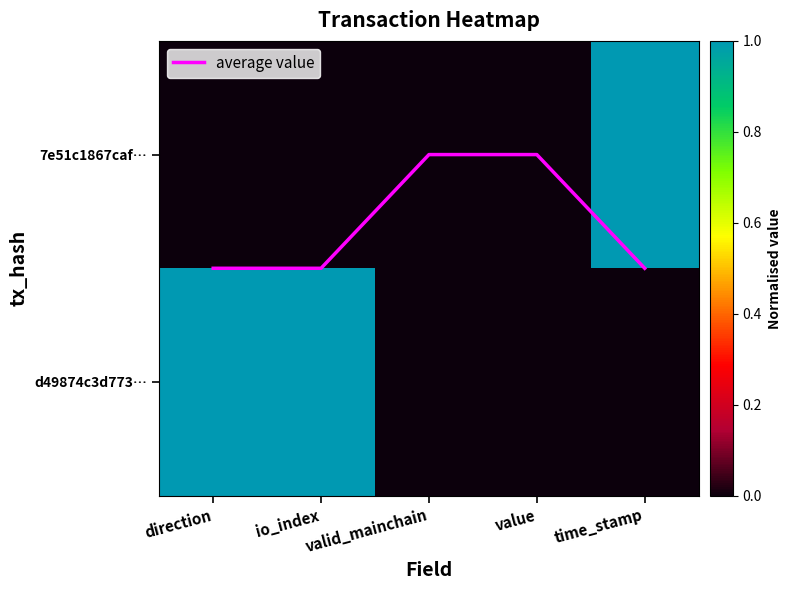

Which has a higher value, io_index or time_stamp?

time_stamp